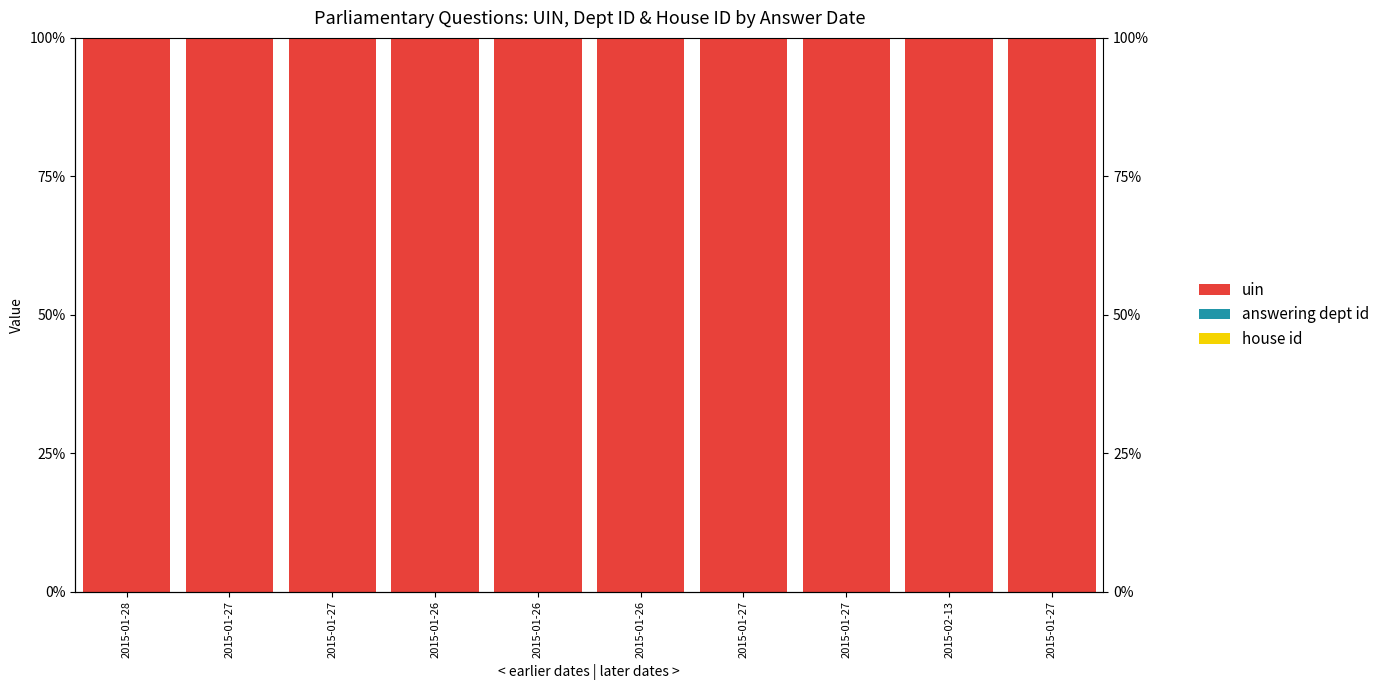

Between 2015-01-27 and 2015-01-27, which series saw the biggest shift?

uin